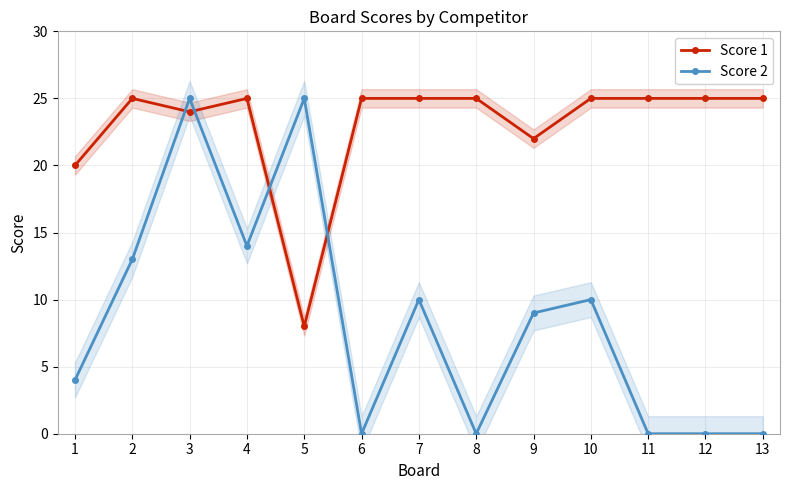

At which label is Score 1 closest to 16?

1